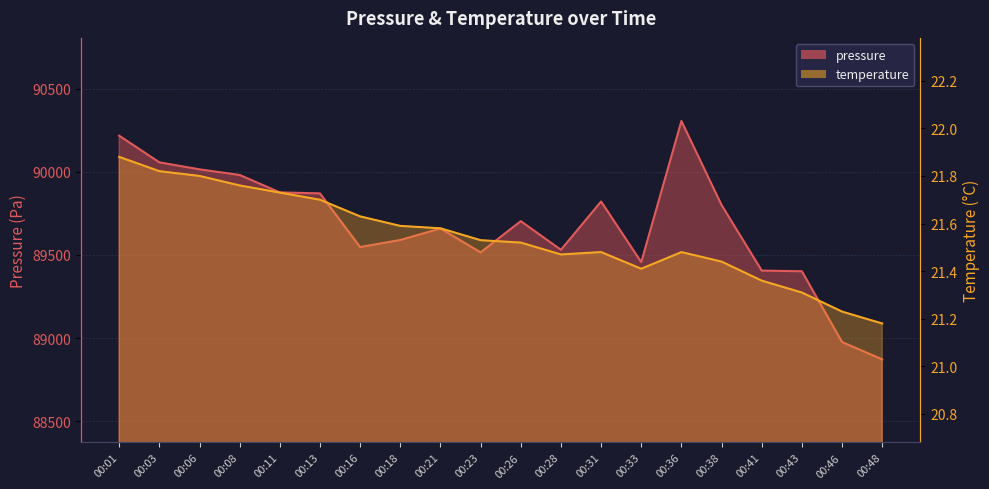

Which series changed the most between 00:01 and 00:36?

pressure